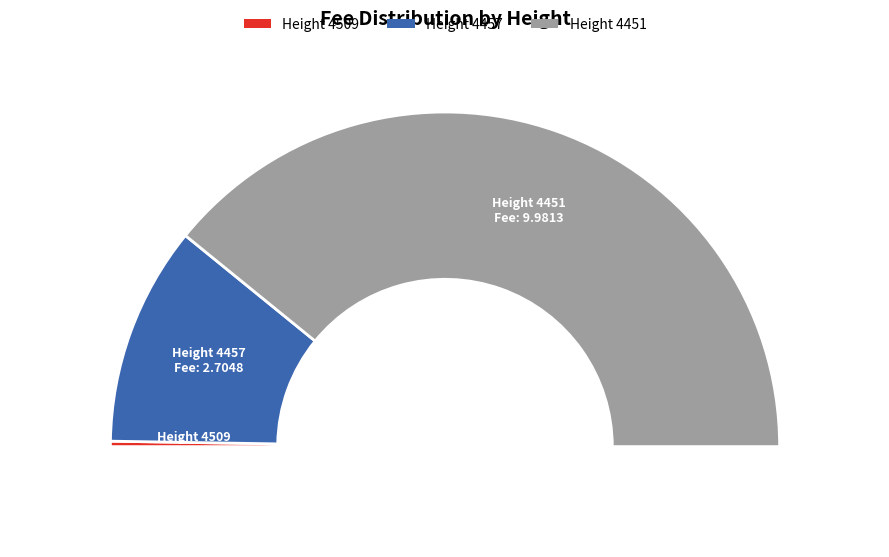

What percentage is the 4509 slice, to the nearest percent?

1%